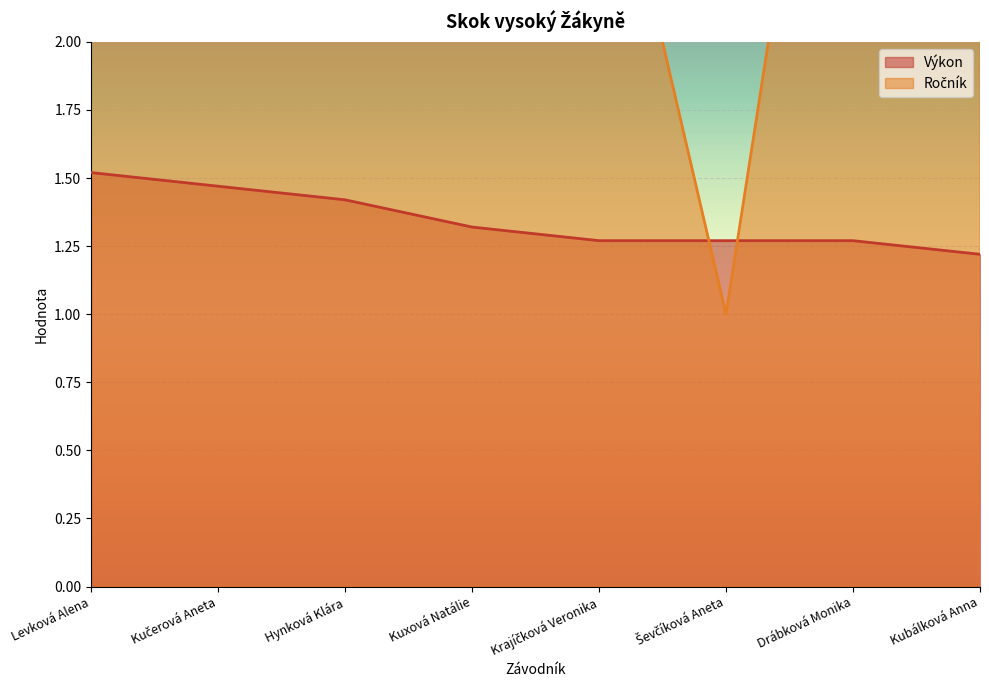

Reading left to right, extract all data points from this chart.

Výkon: 1.5	1.5	1.4	1.3	1.3	1.3	1.3	1.2
Ročník: 4.0	4.0	4.0	3.0	3.0	1.0	4.0	4.0